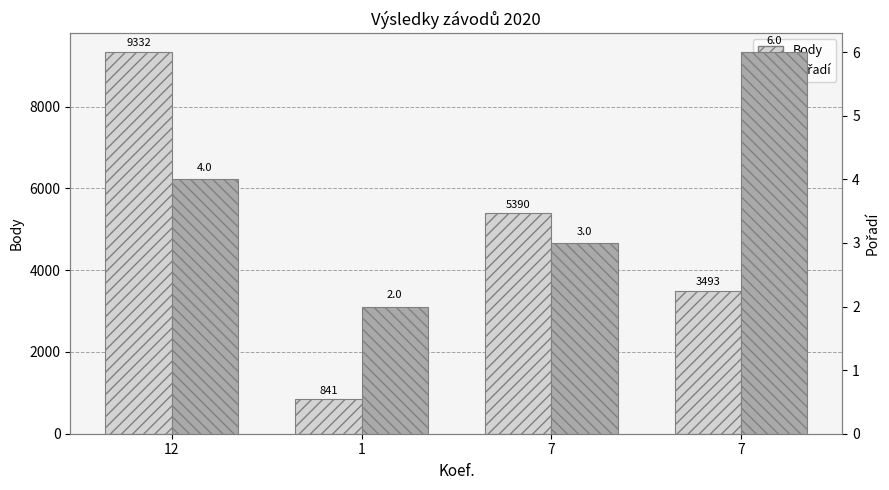

Rank the series at 7 from lowest to highest value.

Pořadí, Body